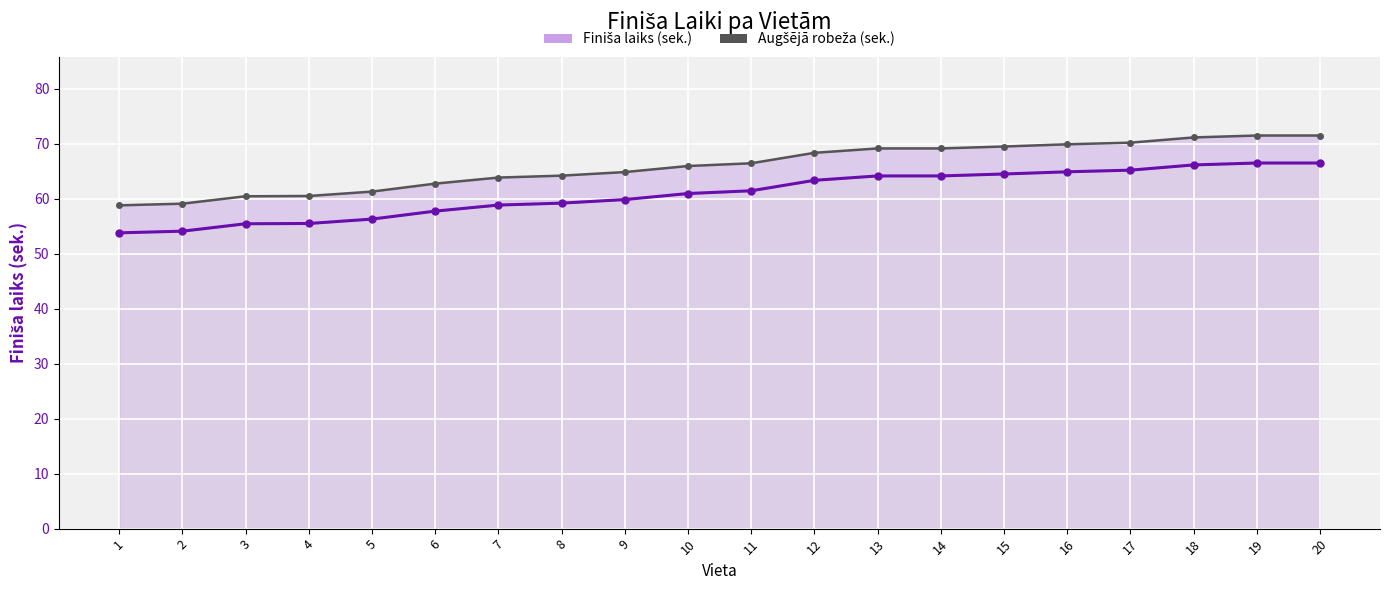

Is it true that Finiša laiks (sek.) equals 64.9 at 16?

True